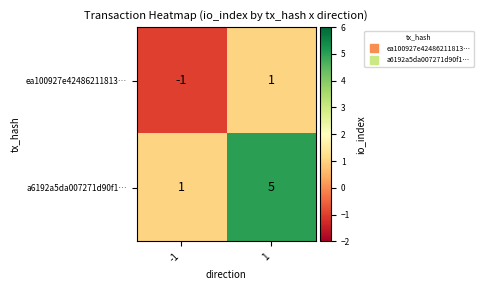

Between -1 and 1, which series saw the biggest shift?

a6192a5da007271d90f1…